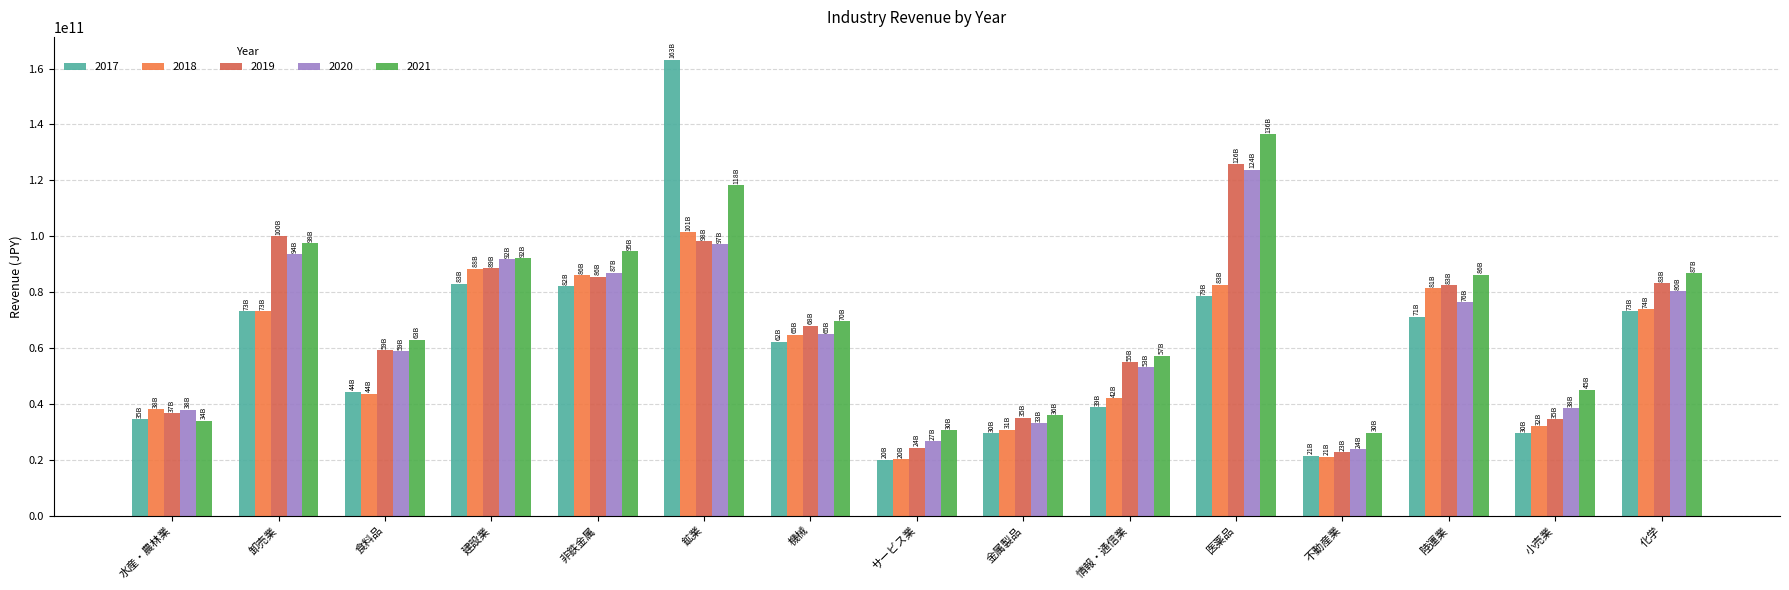

True or false: 2021 has a value of 60902927939 at 鉱業.

False